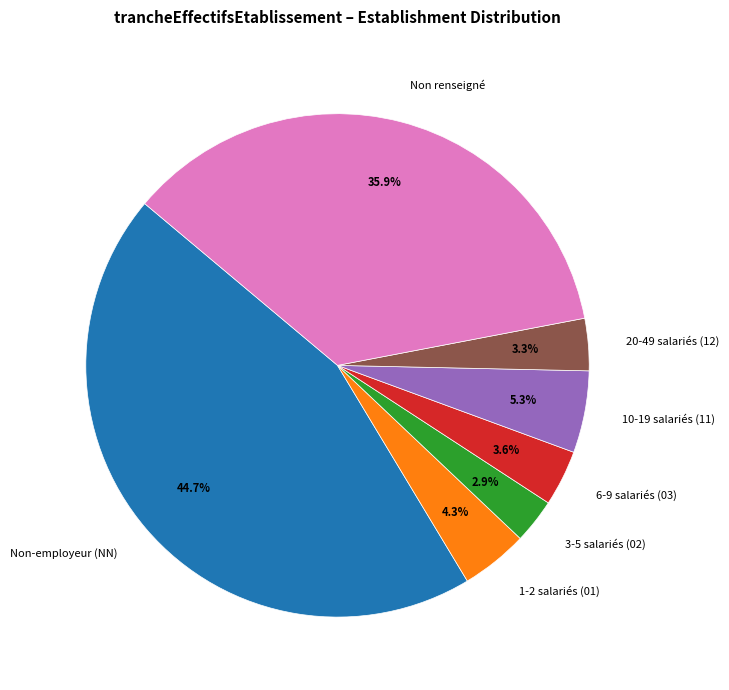

Is there any slice that represents more than half of the pie?

No